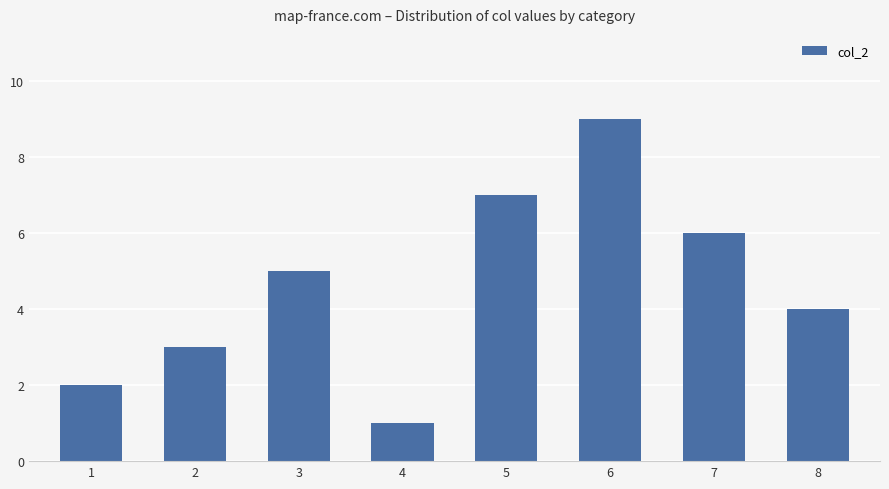

Rank the categories by value from highest to lowest.

6, 5, 7, 3, 8, 2, 1, 4